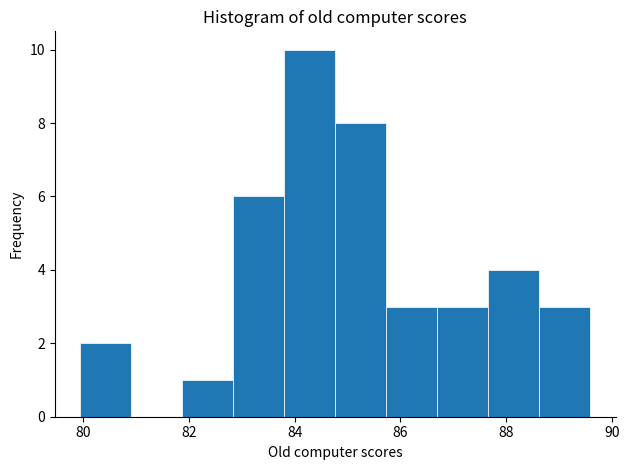

Reading left to right, transcribe this chart: for each bar, give the range it covers on the x-axis and its height. Neither the bar edges nor the heights are printed on the chart, so give them approximately, as read against the axes.

80.0 to 81.0: 2
81.0 to 81.8: 0
81.8 to 82.8: 1
82.8 to 83.8: 6
83.8 to 84.8: 10
84.8 to 85.8: 8
85.8 to 86.6: 3
86.6 to 87.6: 3
87.6 to 88.6: 4
88.6 to 89.6: 3